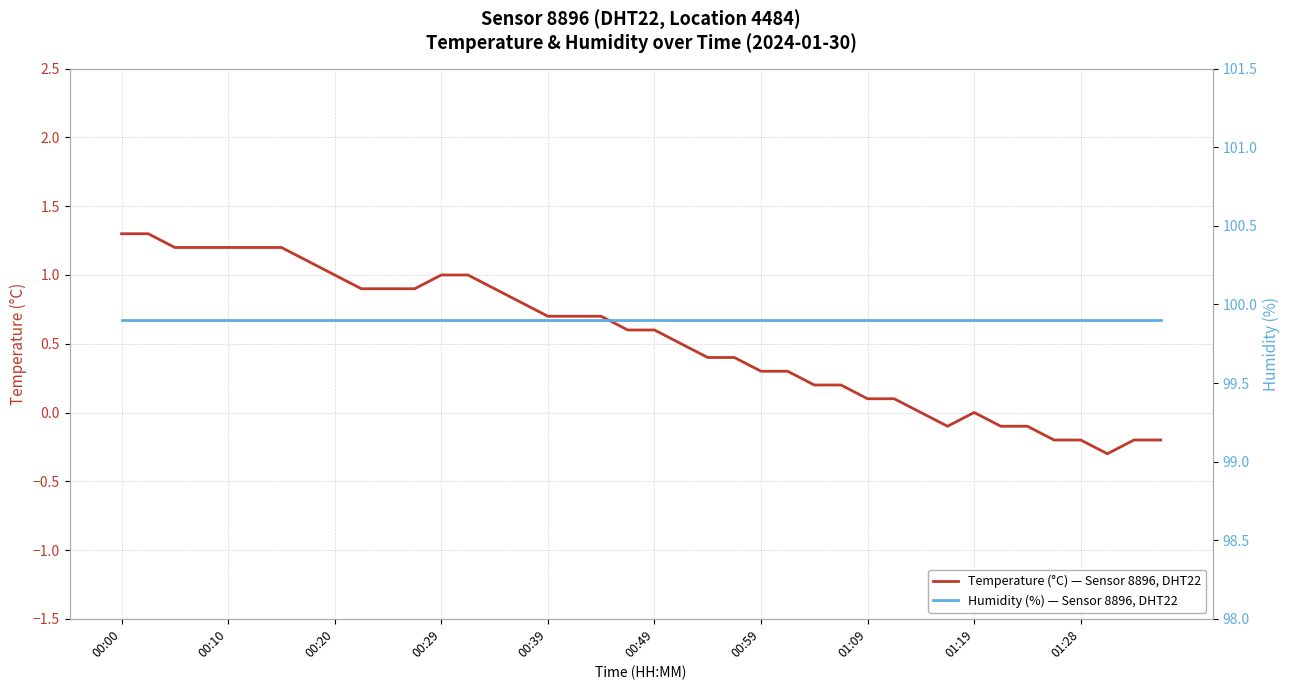

Does the chart display data point markers on the line(s)?

No